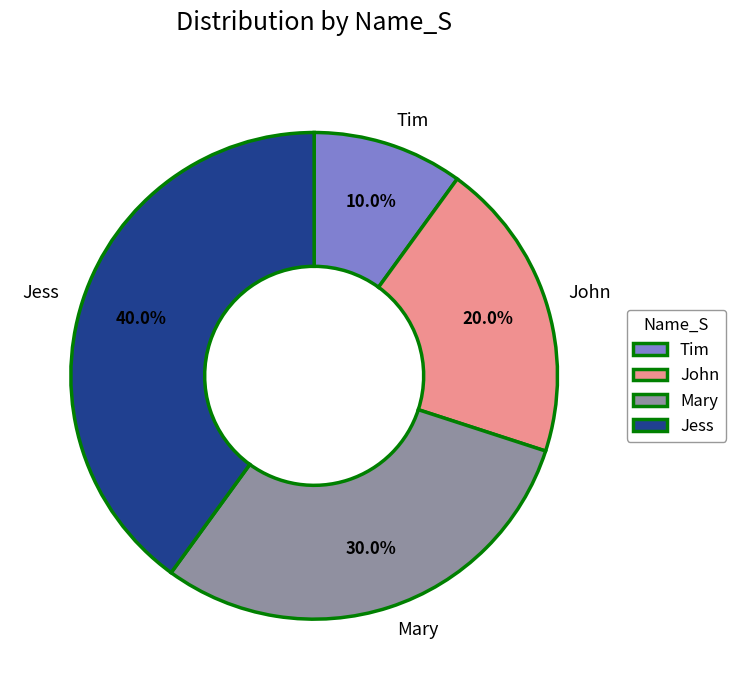

To the nearest percent, what is the difference between the Jess and Tim slice percentages?

30%